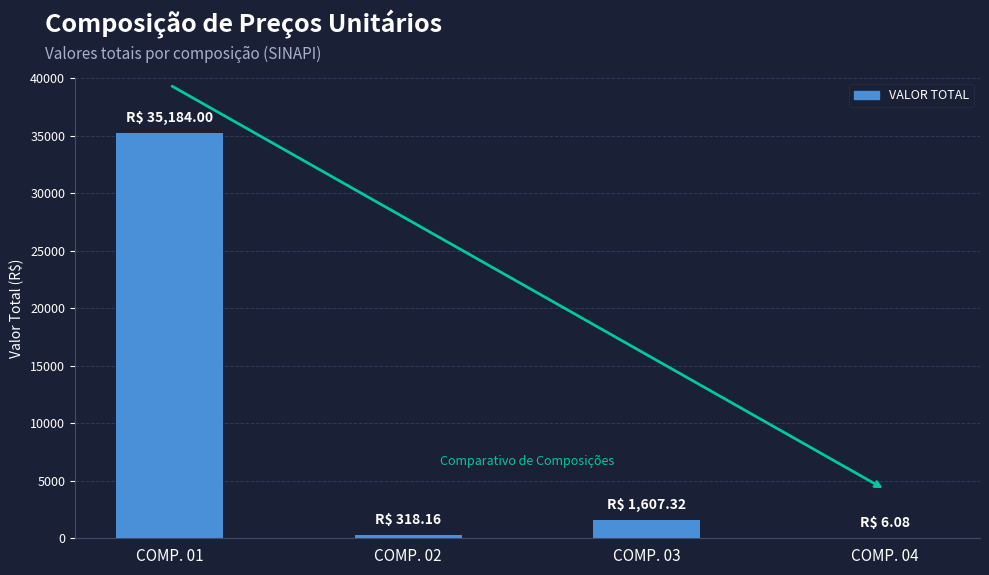

How many values exceed 1607?

2